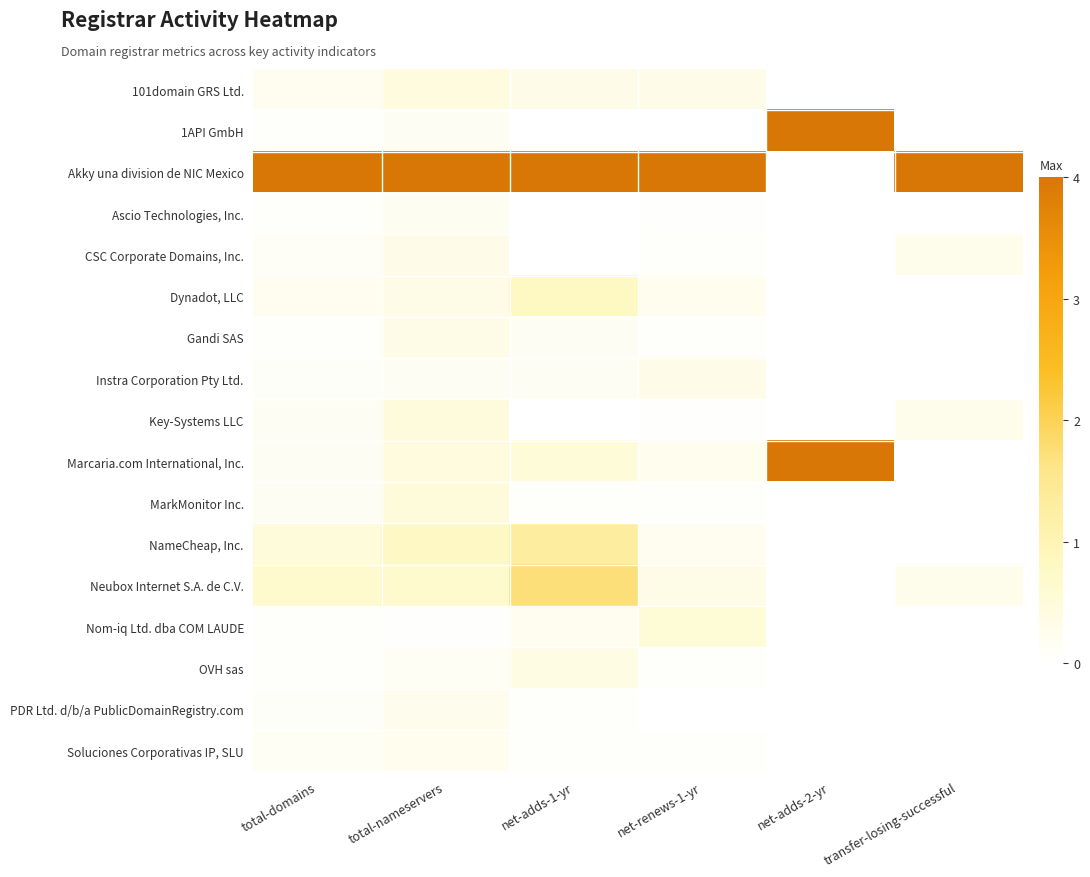

What is the total value across all series at transfer-losing-successful?

4.8